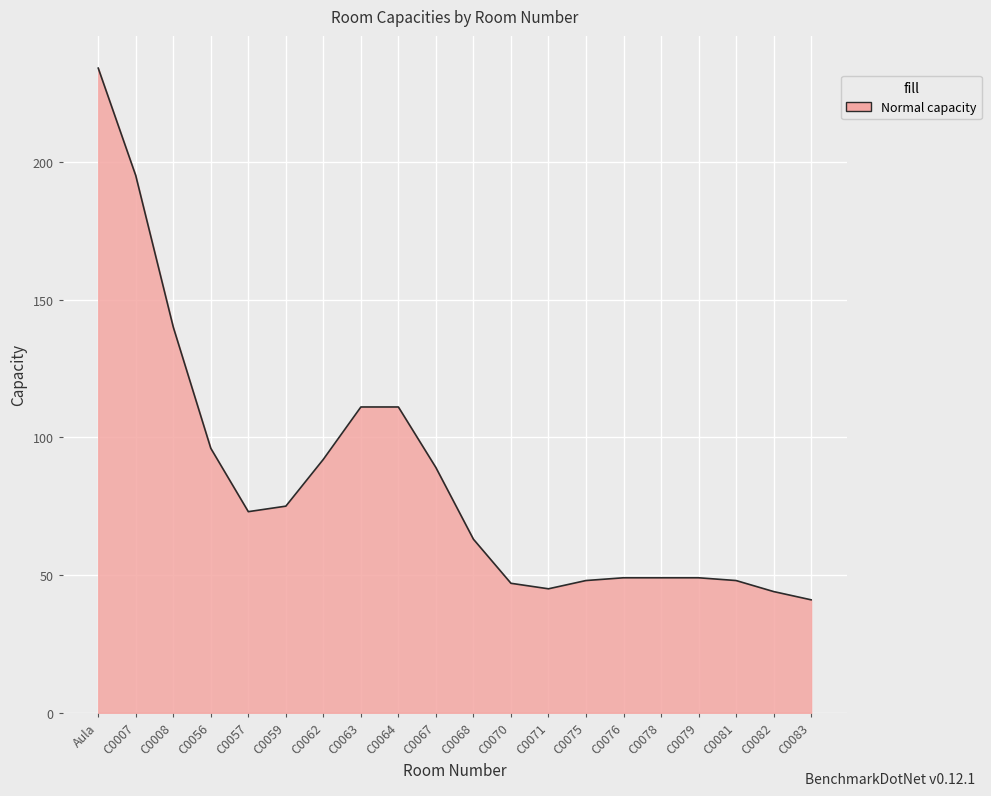

How many lines are shown in the chart?

1